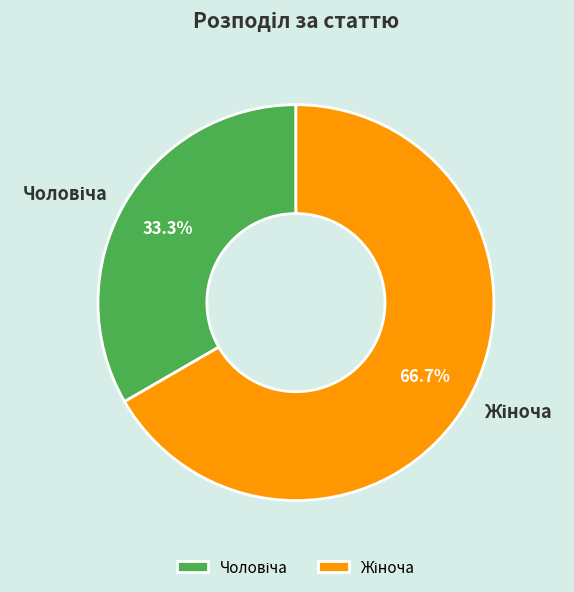

Count the number of slices in the pie.

2